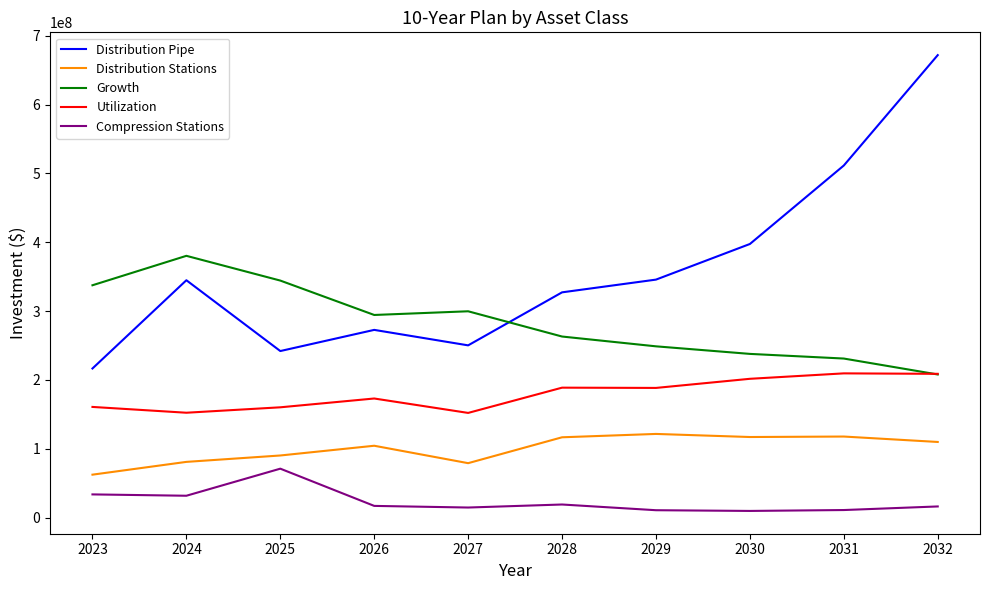

What are all the series names shown in the legend?

Distribution Pipe, Distribution Stations, Growth, Utilization, Compression Stations